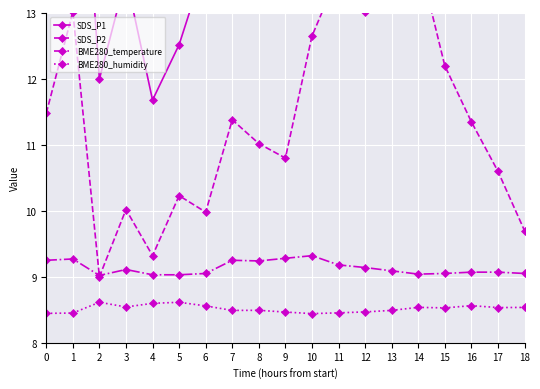

What is the approximate value of BME280_humidity at 11?

8.5